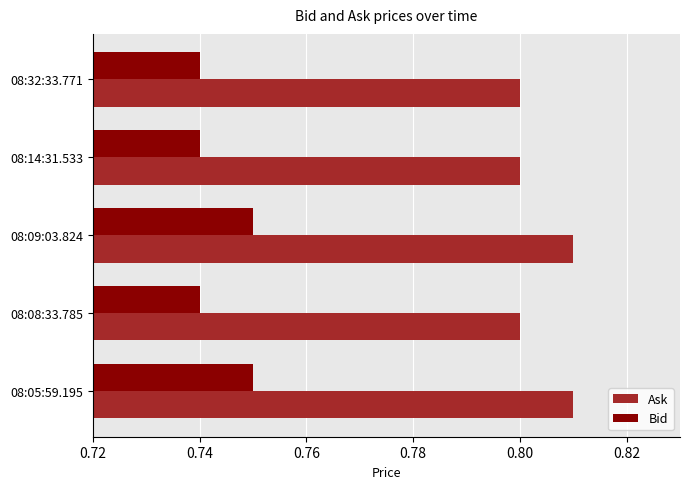

Rank the series at 08:32:33.771 from lowest to highest value.

Bid, Ask